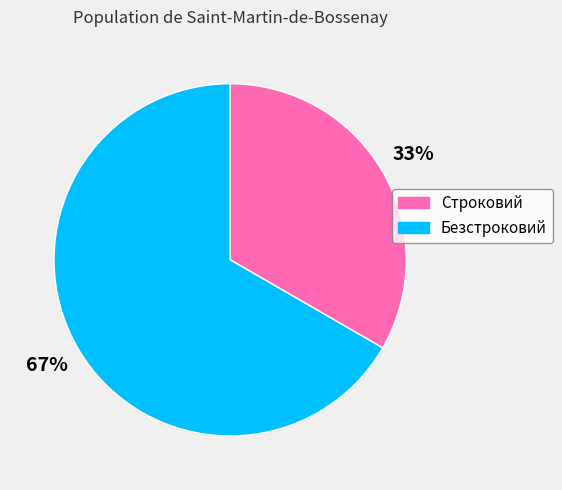

How many segments does this pie chart have?

2